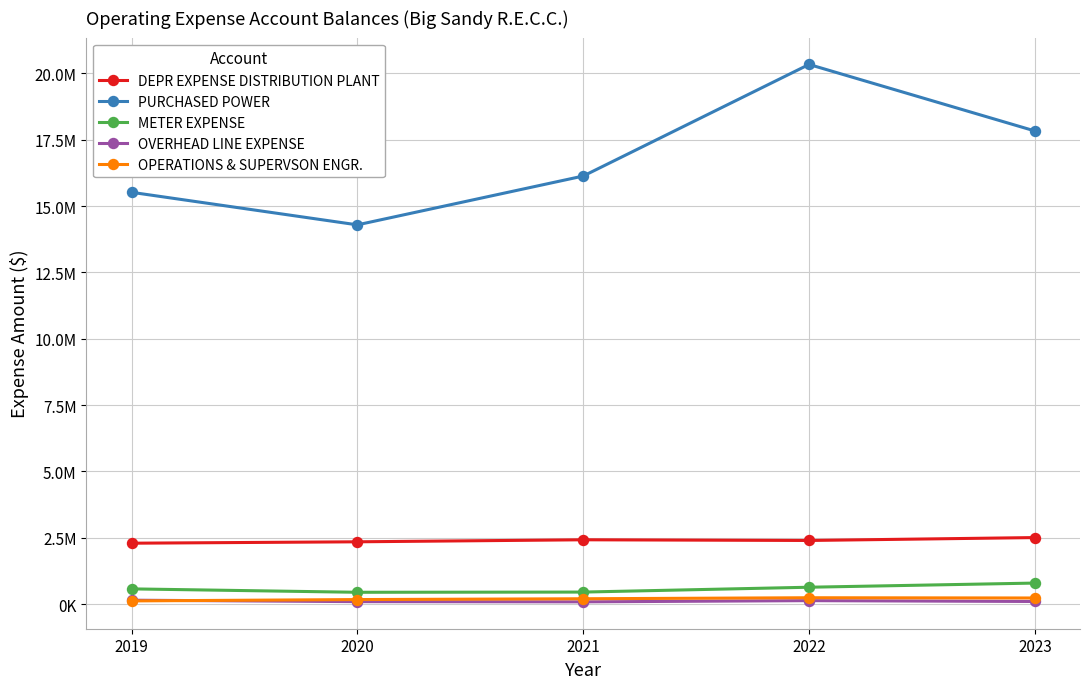

Count the PURCHASED POWER values in the range 15515672 to 17827633.

3